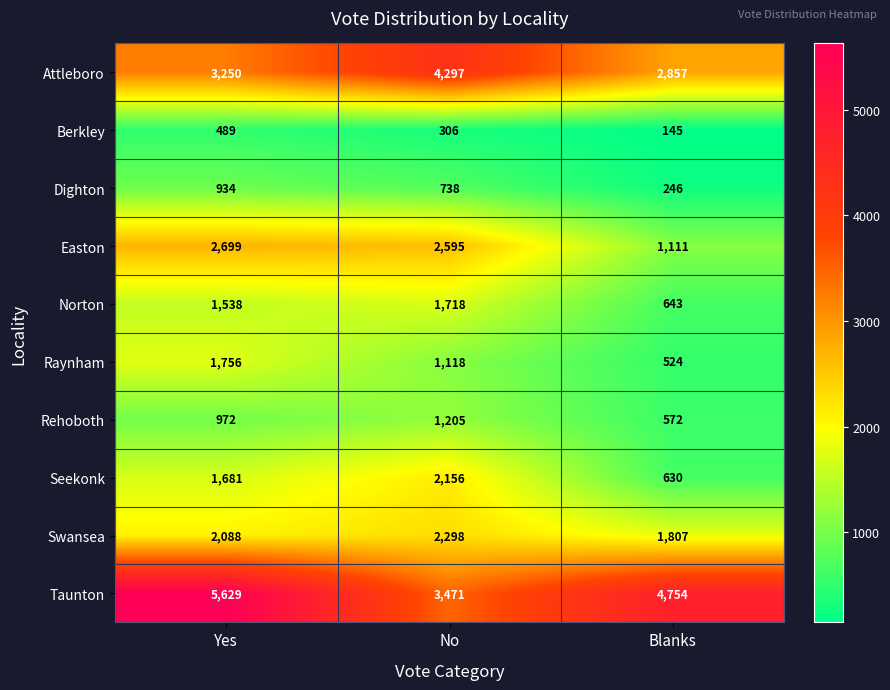

Where is Rehoboth nearest to the value 888?

Yes